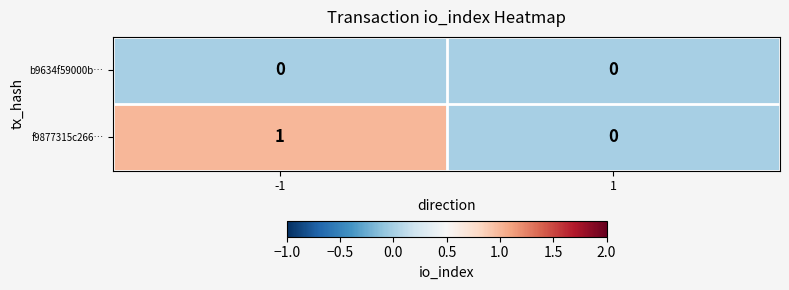

Which series has the largest total across all categories?

f9877315c266…